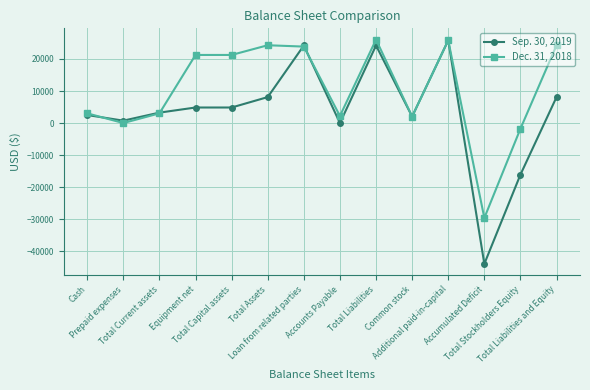

How many data points in Dec. 31, 2018 are less than 21254?

7